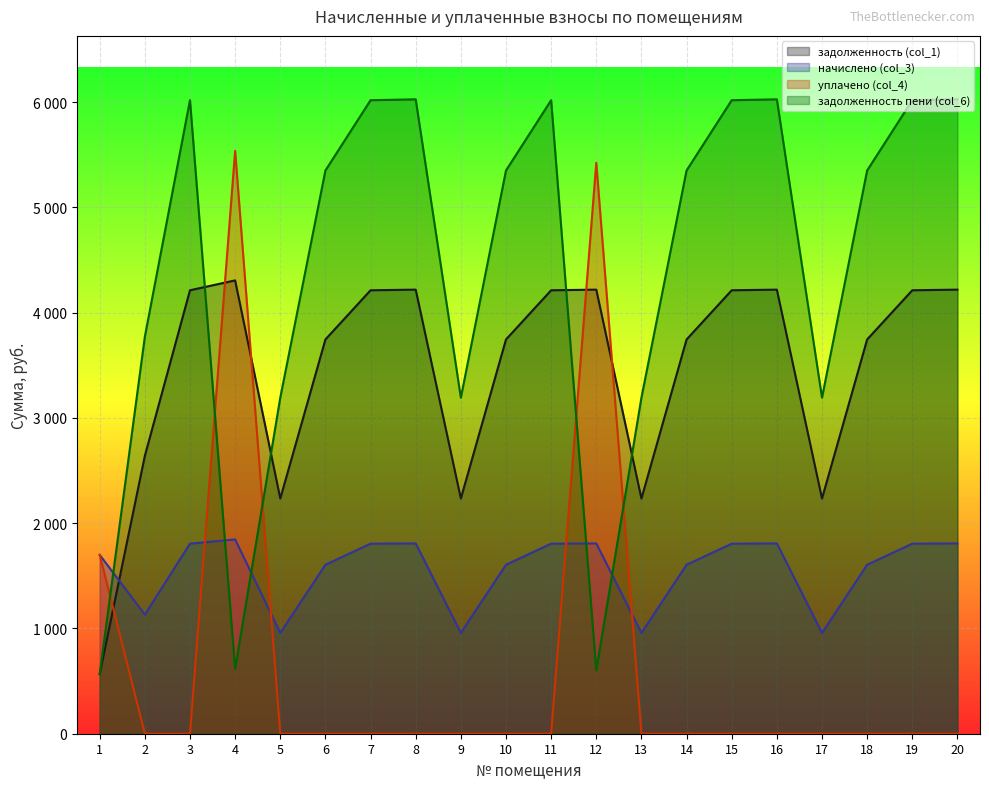

What is the sum of all задолженность пени (col_6) values?

87880.6